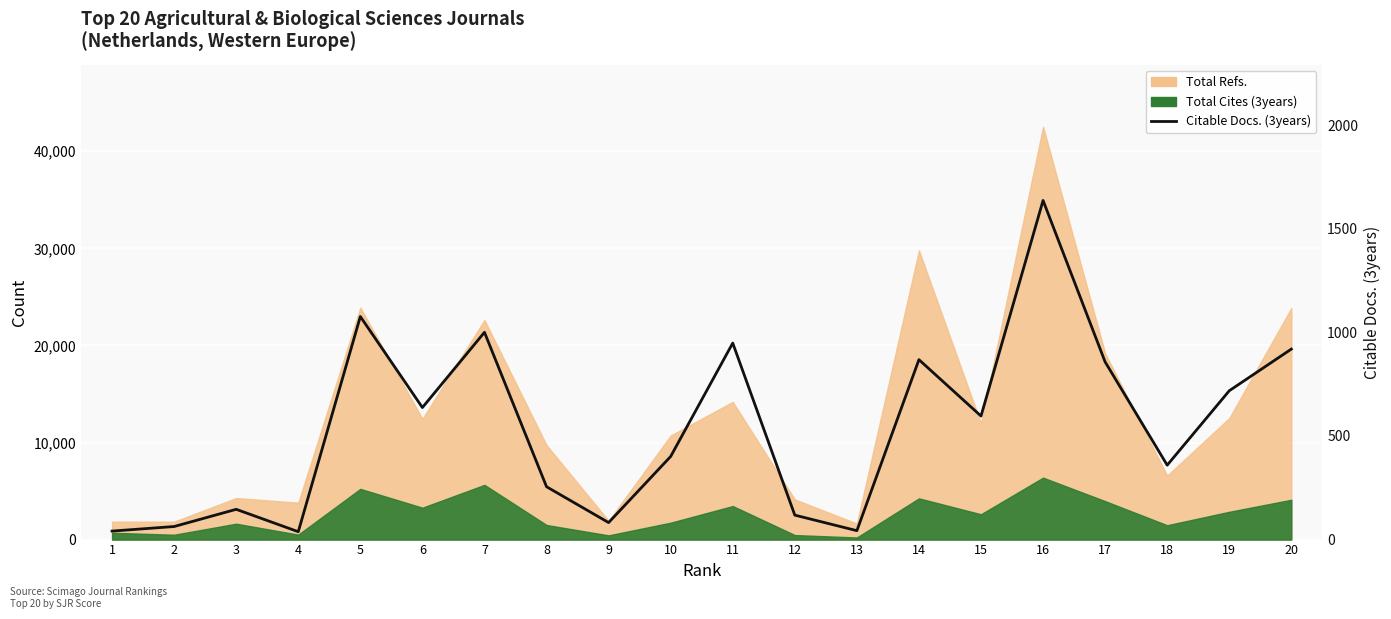

What is the value of the 16th point from the left?

1636